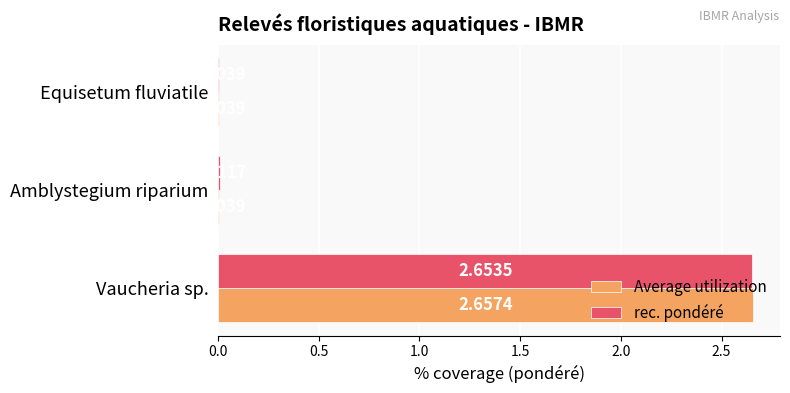

At which label is rec. pondéré closest to 1?

Amblystegium riparium